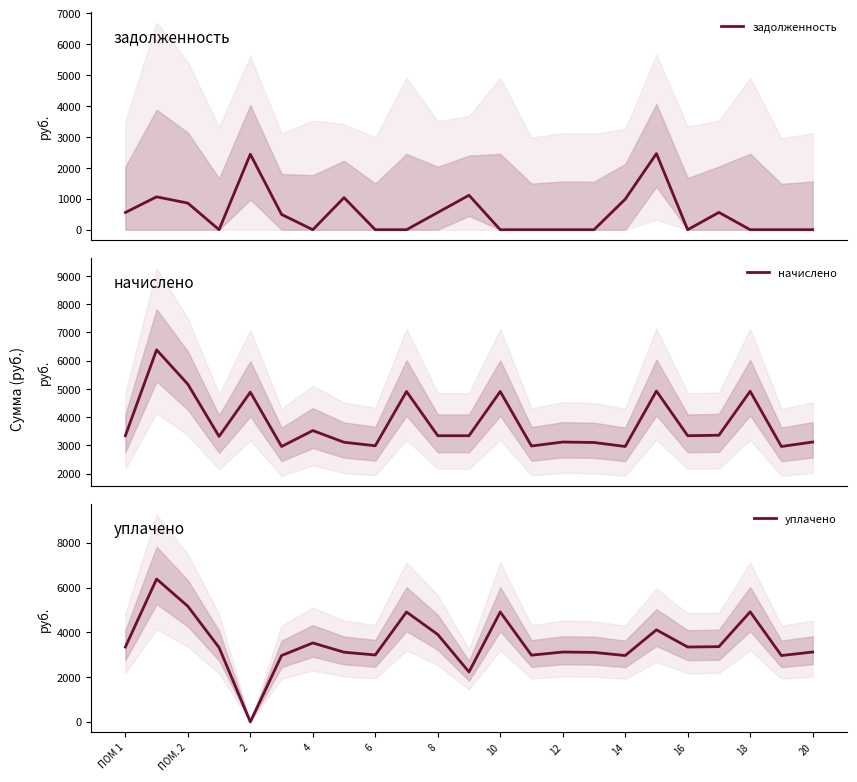

What is the total value across all series at 14?

5978.2